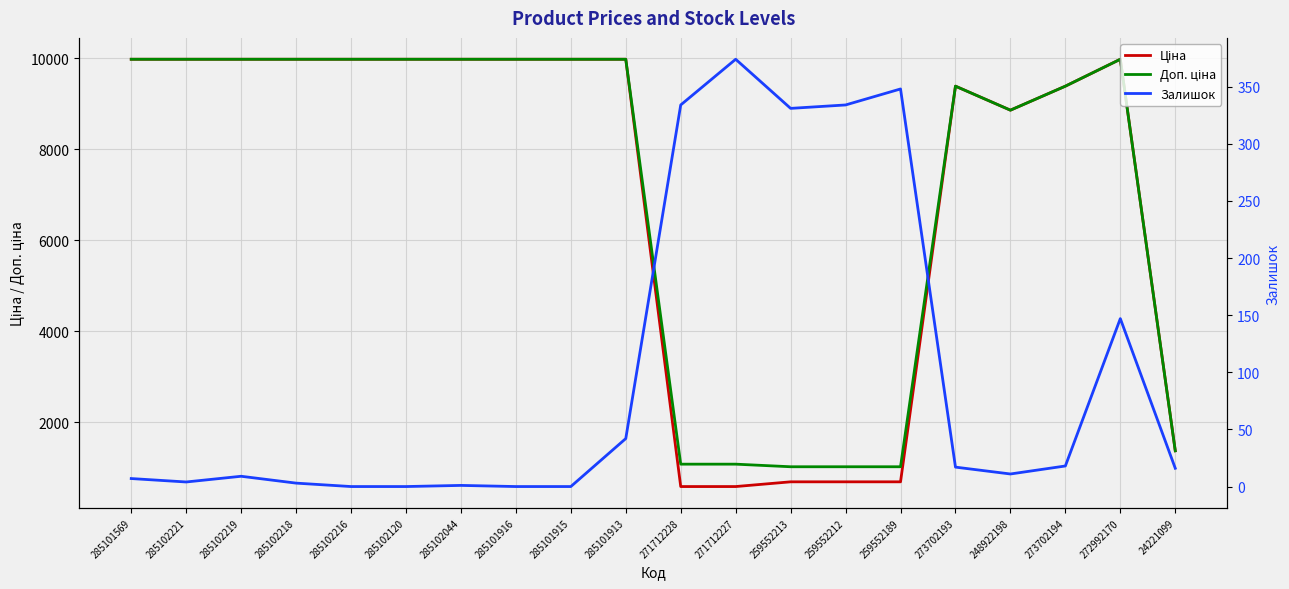

Which series has the widest spread of values?

Ціна